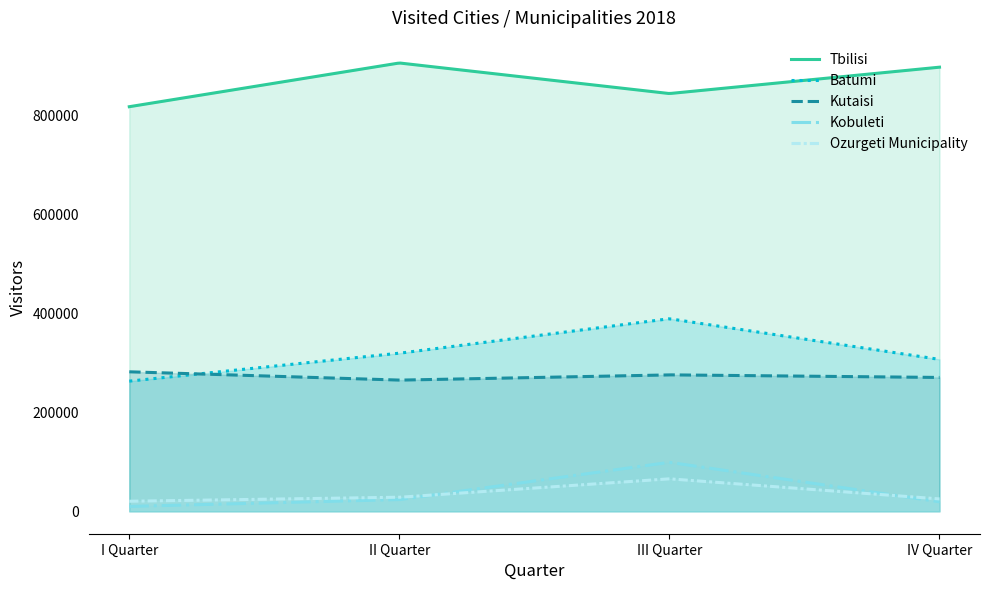

What is the difference between the Kobuleti values at I Quarter and II Quarter?

13666